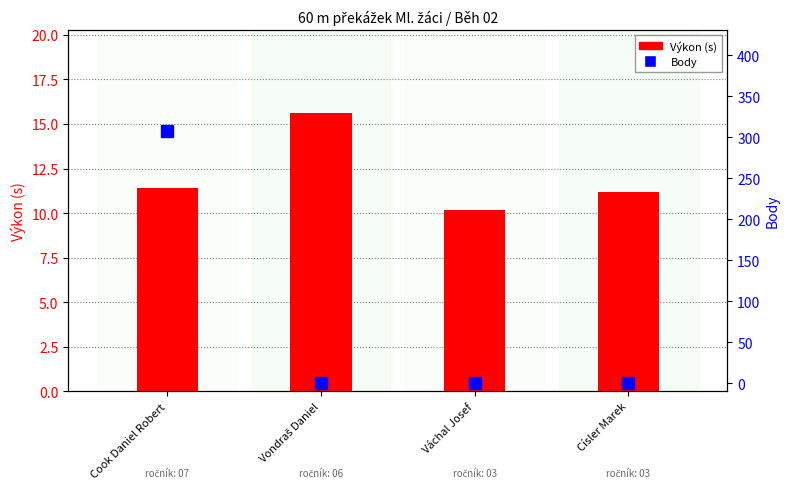

What is the total value across all series at Vondraš Daniel?

15.6